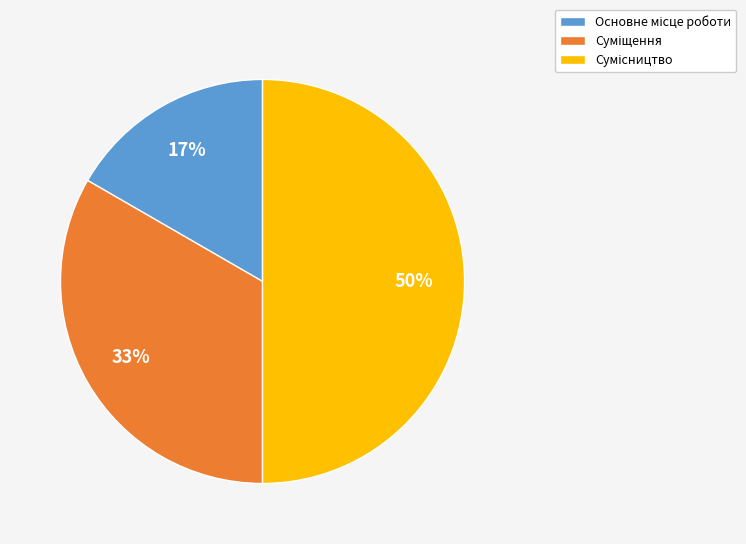

To the nearest percent, what is the average slice percentage?

33%